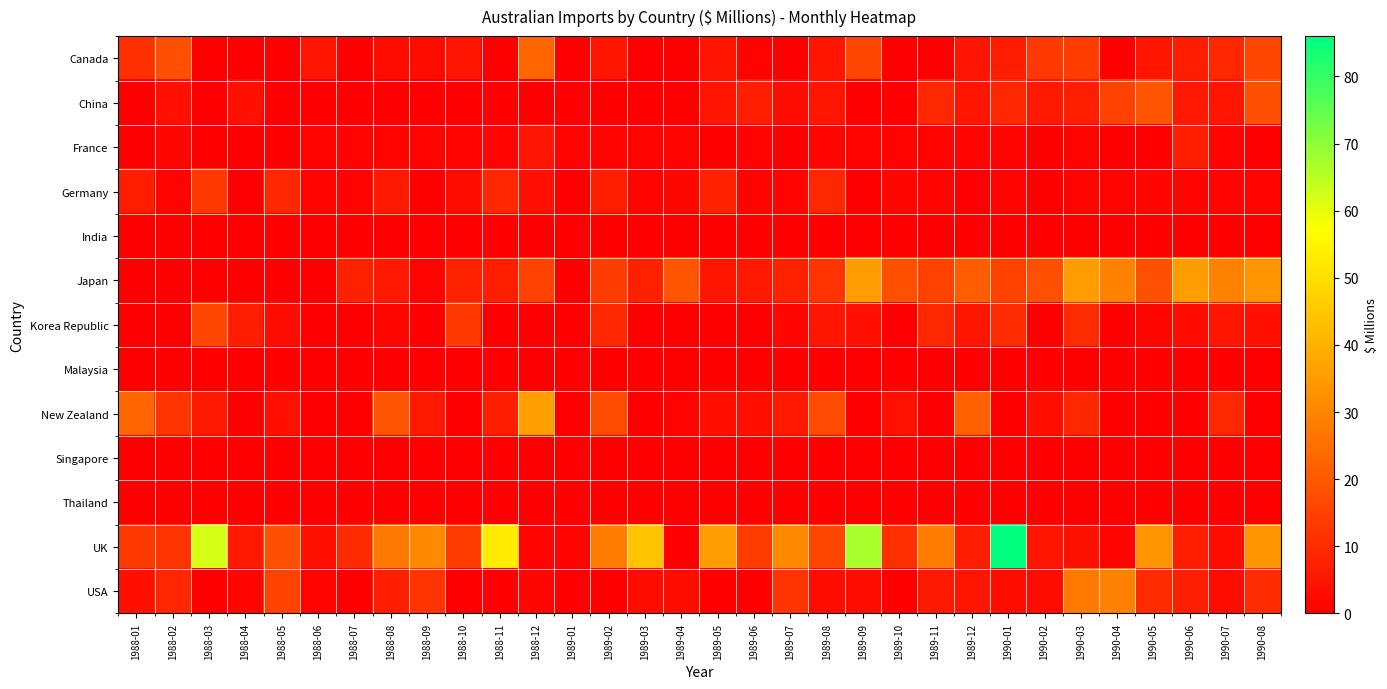

Which label corresponds to the smallest value in the chart?

1988-03